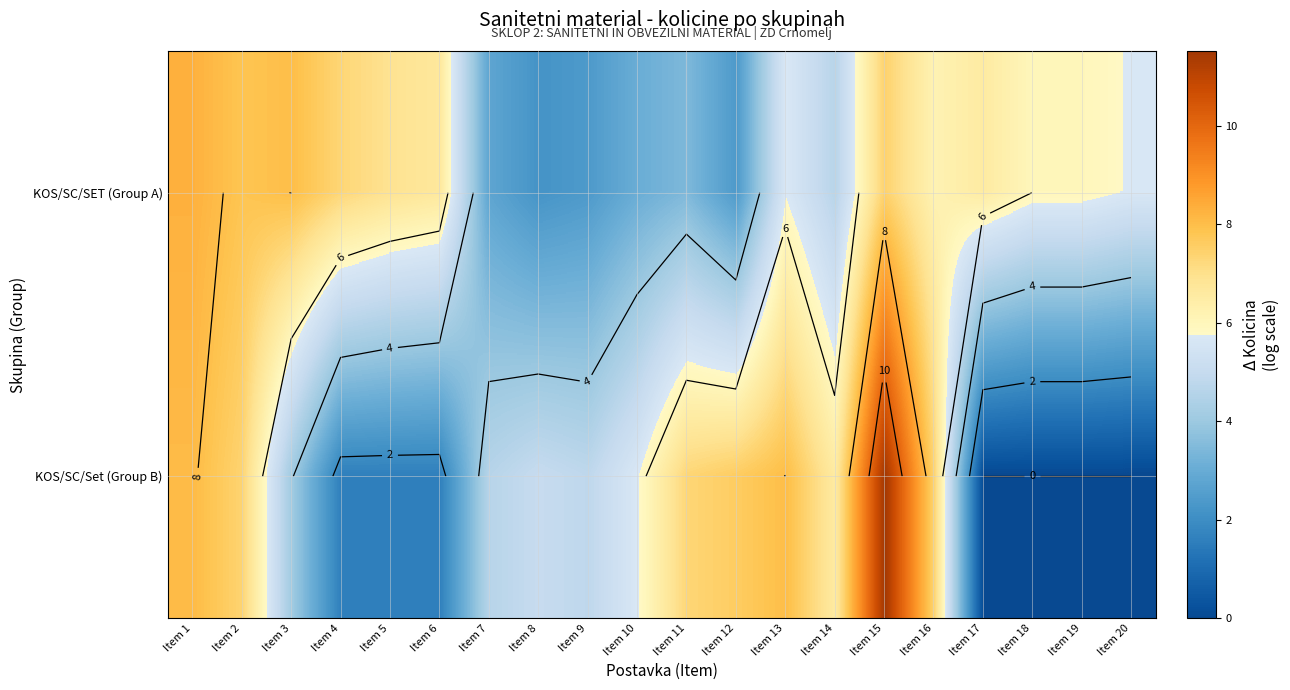

List the labels in order of KOS/SC/Set (Group B) value, largest first.

Item 15, Item 1, Item 13, Item 12, Item 2, Item 16, Item 11, Item 14, Item 10, Item 8, Item 9, Item 7, Item 3, Item 4, Item 5, Item 6, Item 17, Item 18, Item 19, Item 20